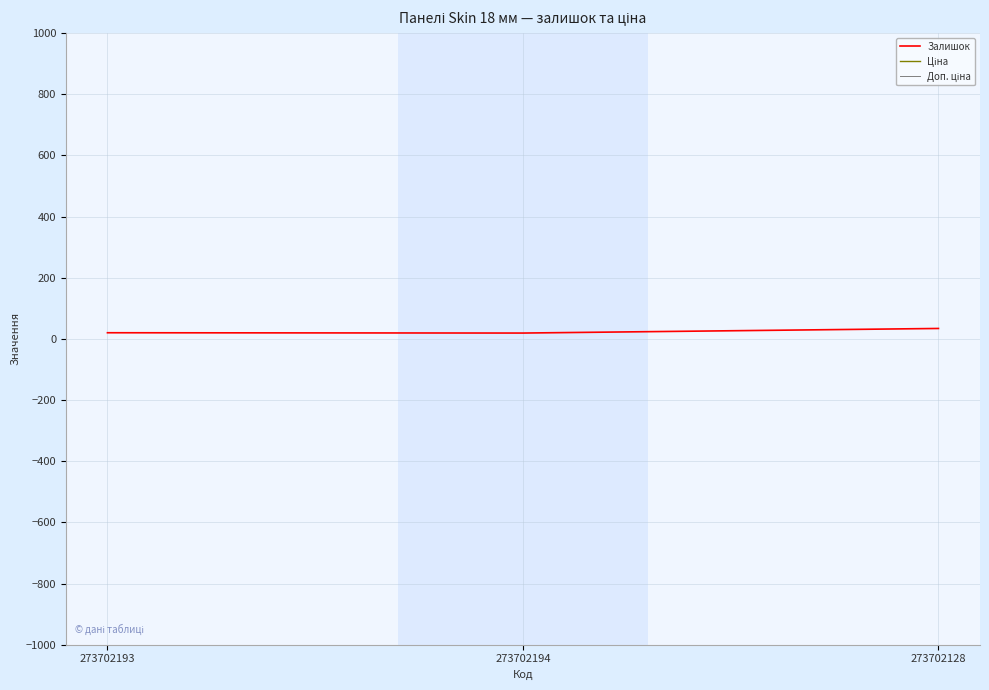

Reading left to right, what are all the values shown in this chart?

Залишок: 273702193=20.0	273702194=19.0	273702128=34.0
Ціна: 273702193=9185.9	273702194=9185.9	273702128=9185.9
Доп. ціна: 273702193=9185.9	273702194=9185.9	273702128=9185.9